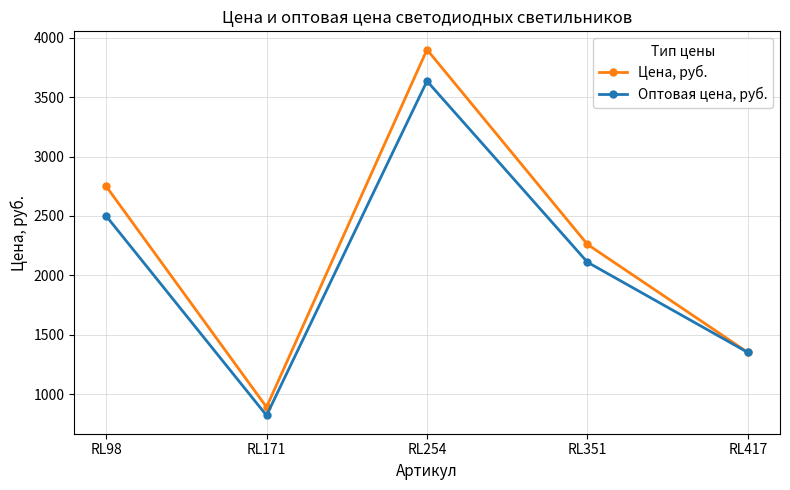

At which category does Оптовая цена, руб. reach its first local peak?

RL254